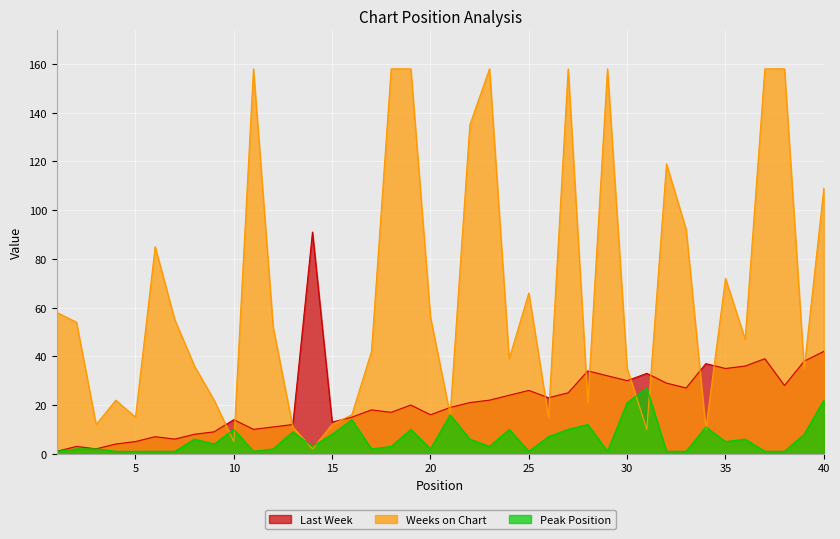

Where do Weeks on Chart and Peak Position first cross each other?

9 and 10